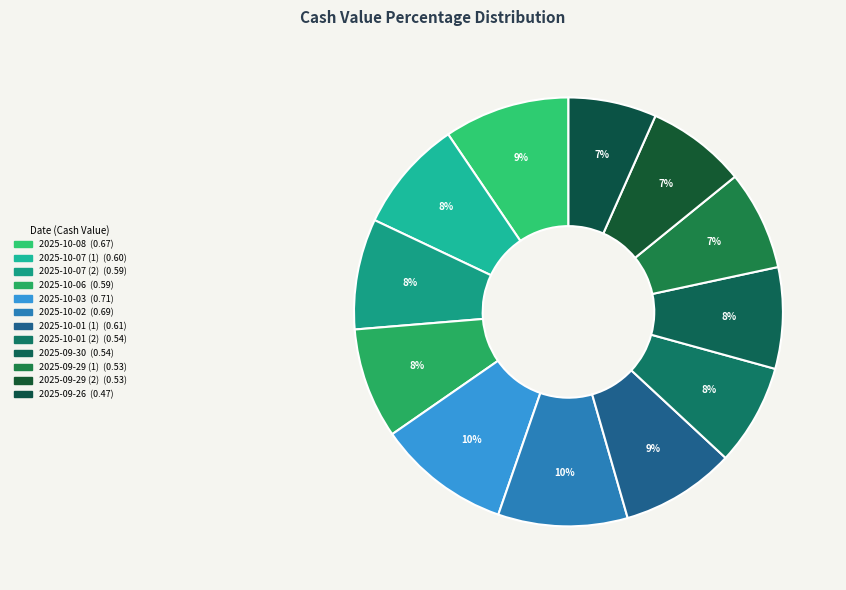

What is the change in value from 2025-10-08 to 2025-10-07 (2)?

-0.1